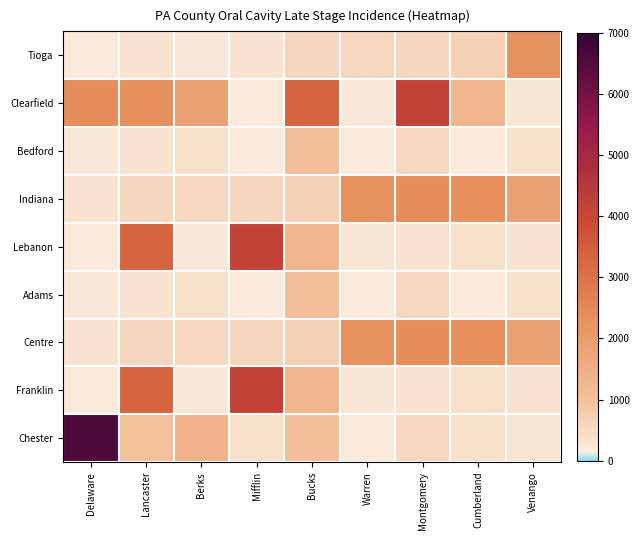

What is the difference between the highest and lowest values at Delaware?

127